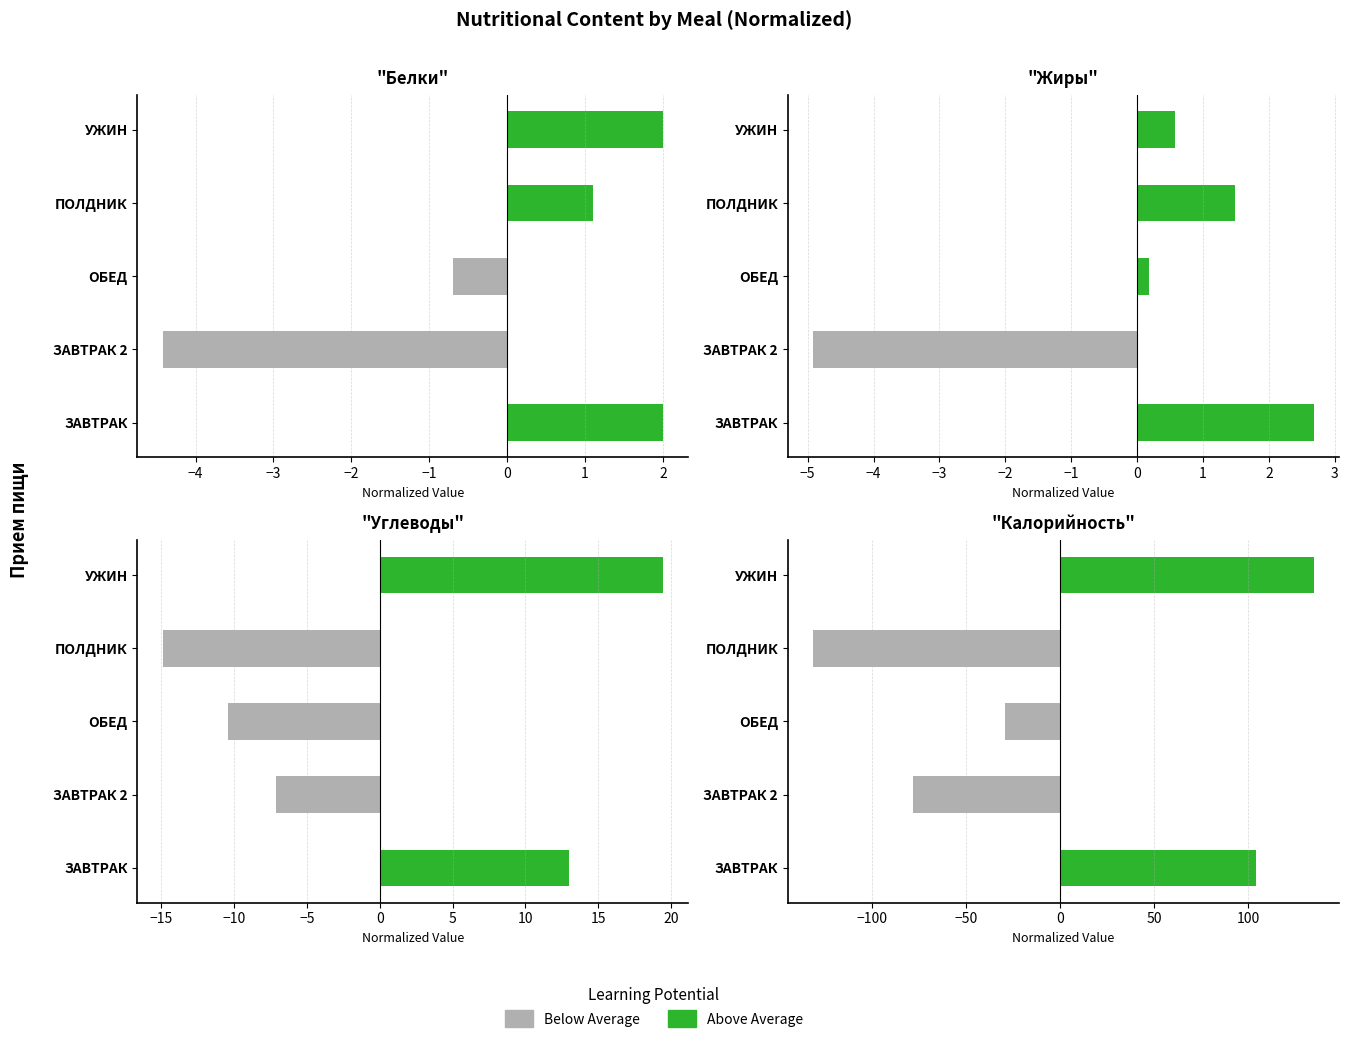

List the series in order of their peak value, highest first.

Above Average, Below Average